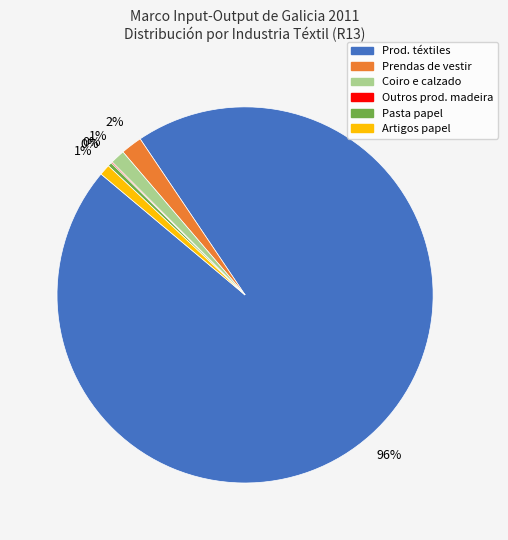

Is there a majority slice in this chart?

Yes